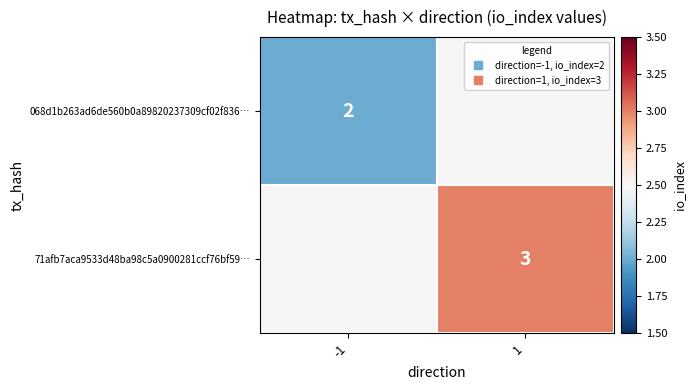

What is the smallest value displayed?

2.0